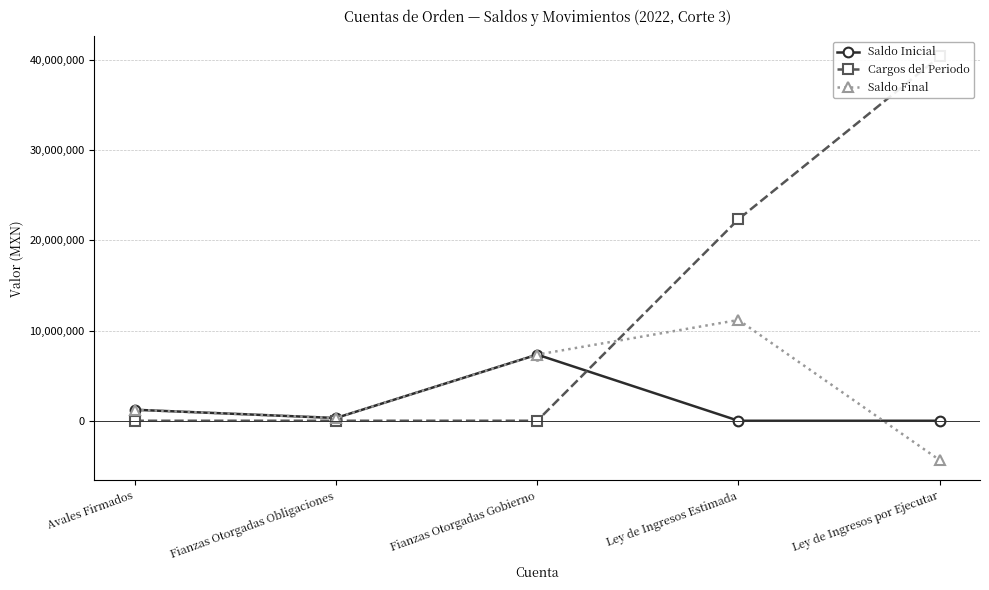

Count the number of data series in this chart.

3